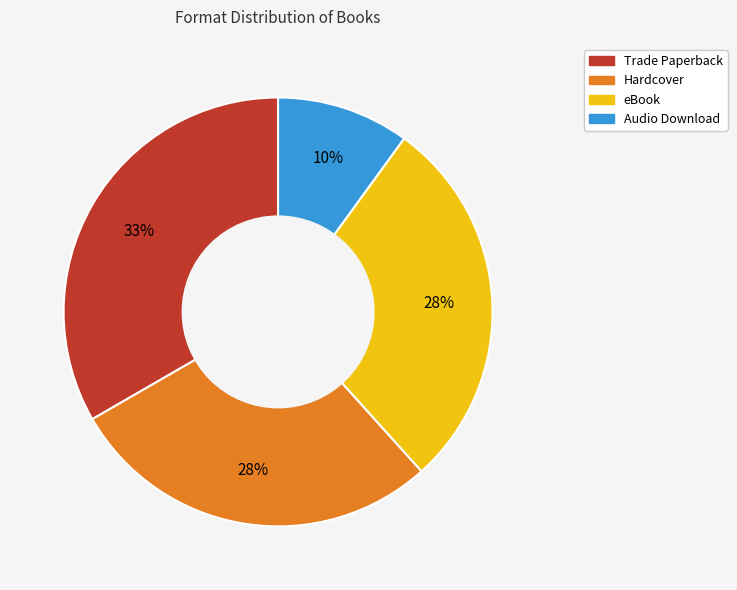

Do eBook and Hardcover together represent more than half of the pie?

Yes